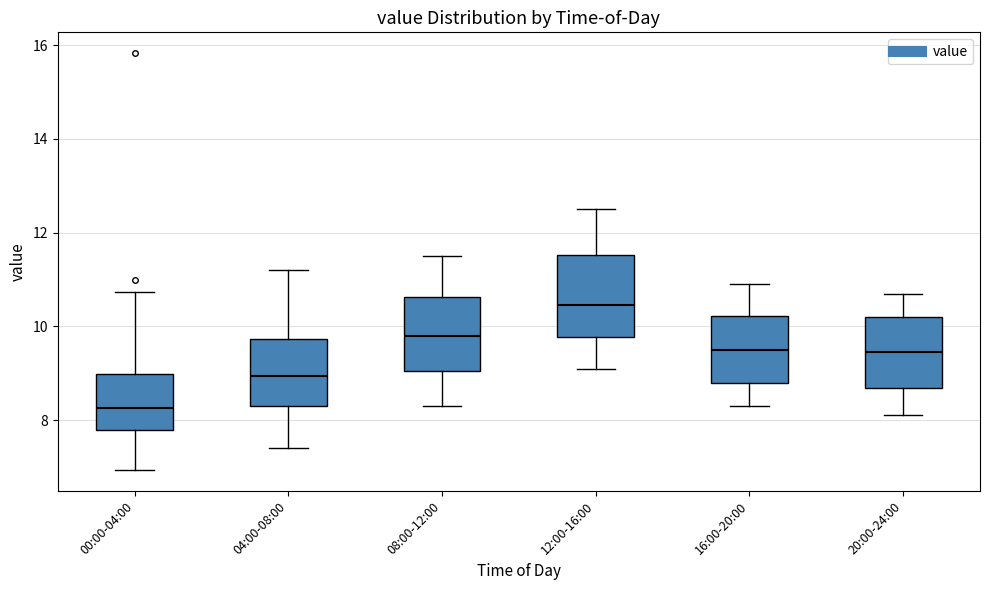

Where does the lower whisker of the box for 04:00-08:00 end on the y-axis? The values are not printed on the chart, so give them approximately, as read against the axis.

7.4